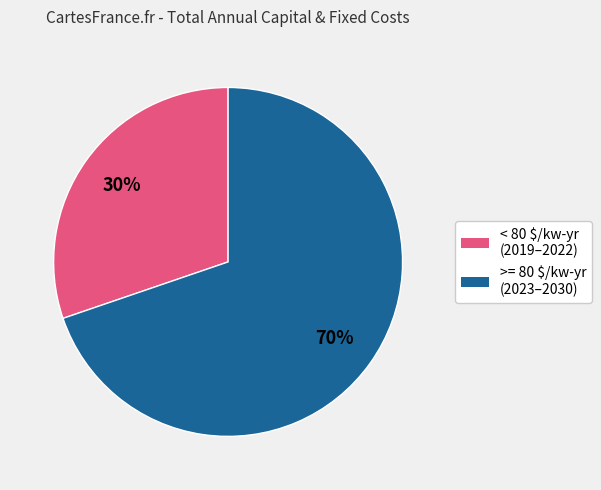

To the nearest percent, what is the average slice percentage?

50%